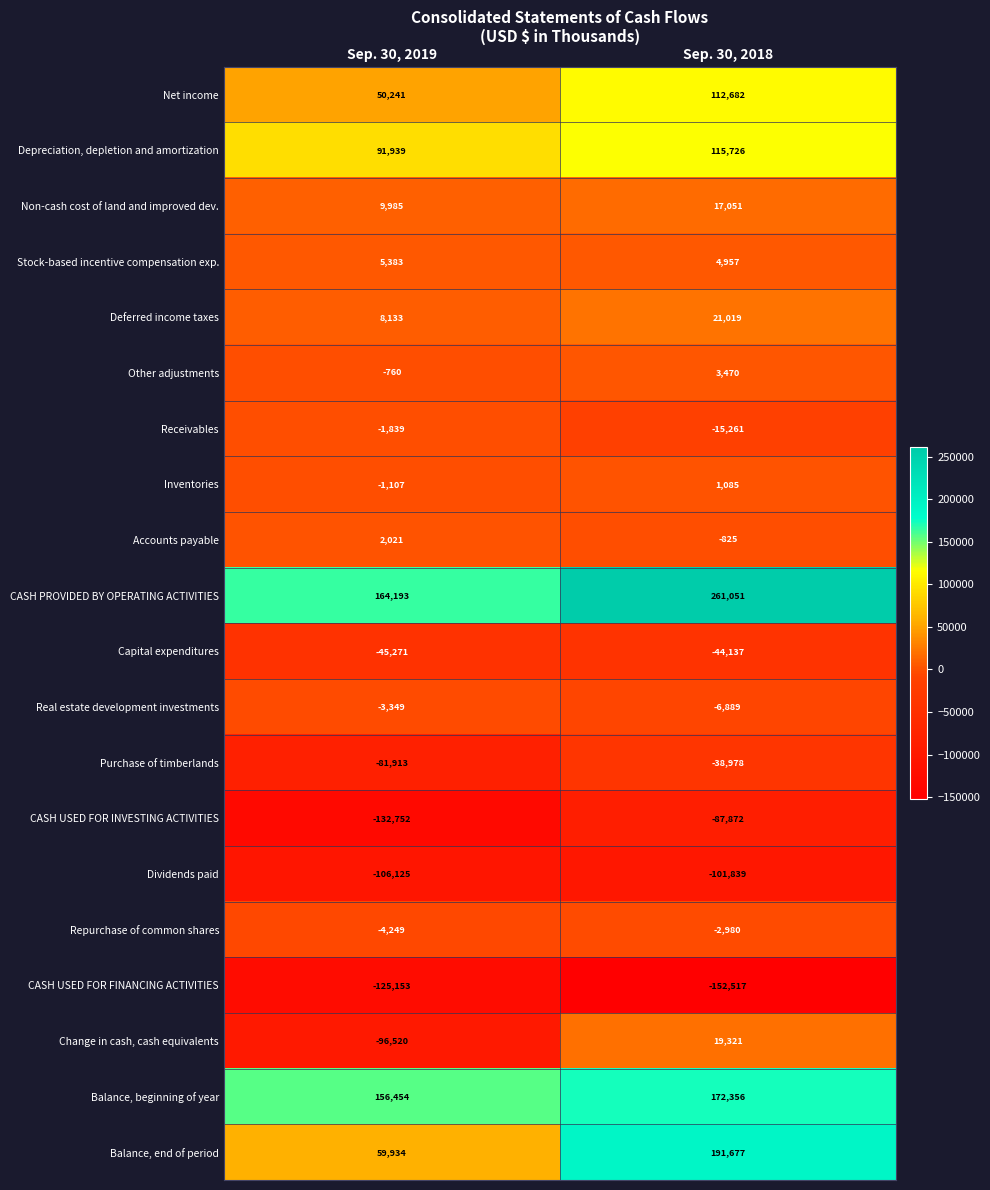

Rank the series at Sep. 30, 2018 from lowest to highest value.

CASH USED FOR FINANCING ACTIVITIES, Dividends paid, CASH USED FOR INVESTING ACTIVITIES, Capital expenditures, Purchase of timberlands, Receivables, Real estate development investments, Repurchase of common shares, Accounts payable, Inventories, Other adjustments, Stock-based incentive compensation exp., Non-cash cost of land and improved dev., Change in cash, cash equivalents, Deferred income taxes, Net income, Depreciation, depletion and amortization, Balance, beginning of year, Balance, end of period, CASH PROVIDED BY OPERATING ACTIVITIES